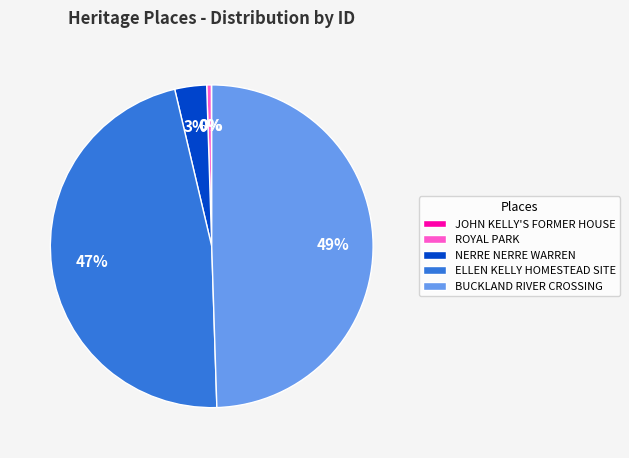

Which has a higher value, BUCKLAND RIVER CROSSING or NERRE NERRE WARREN?

BUCKLAND RIVER CROSSING